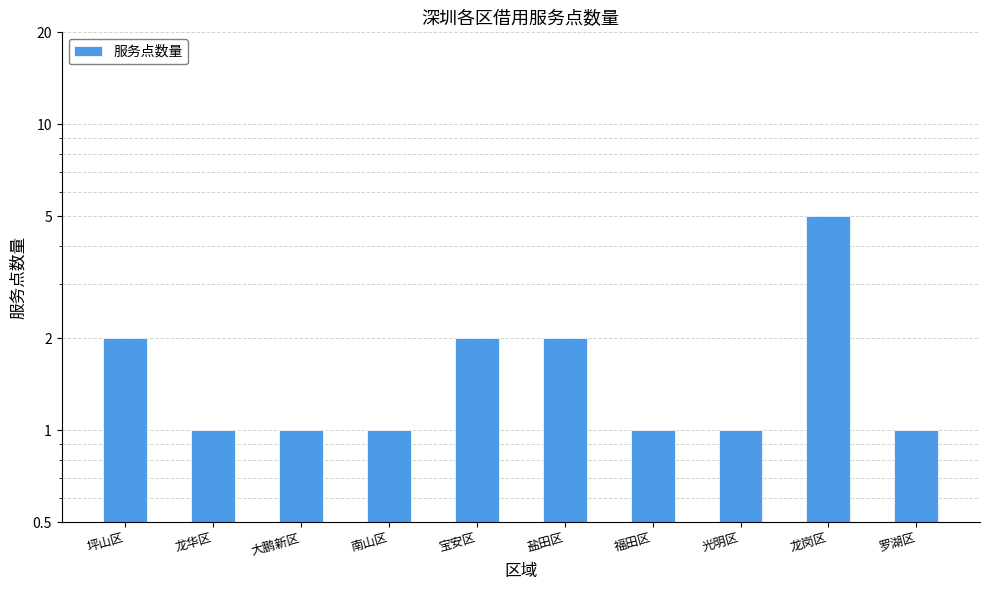

What is the label of the 4th bar from the right?

福田区